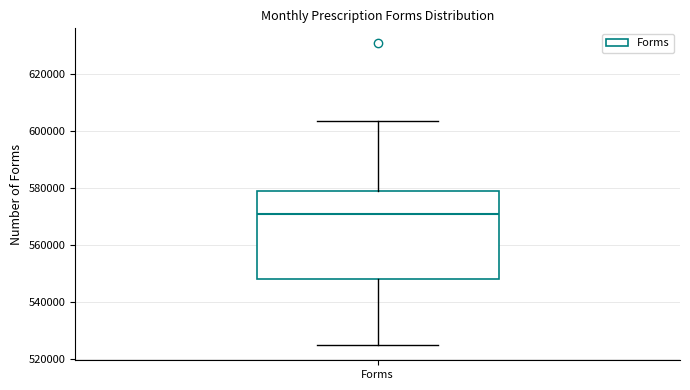

Read this box plot against the y-axis: the position of the median line, the range covered by the box, and the ends of both whiskers. The values are not printed on the chart, so give them approximately, as read against the axis.

median 570000, box 548000 to 578000, whiskers 524000 to 604000